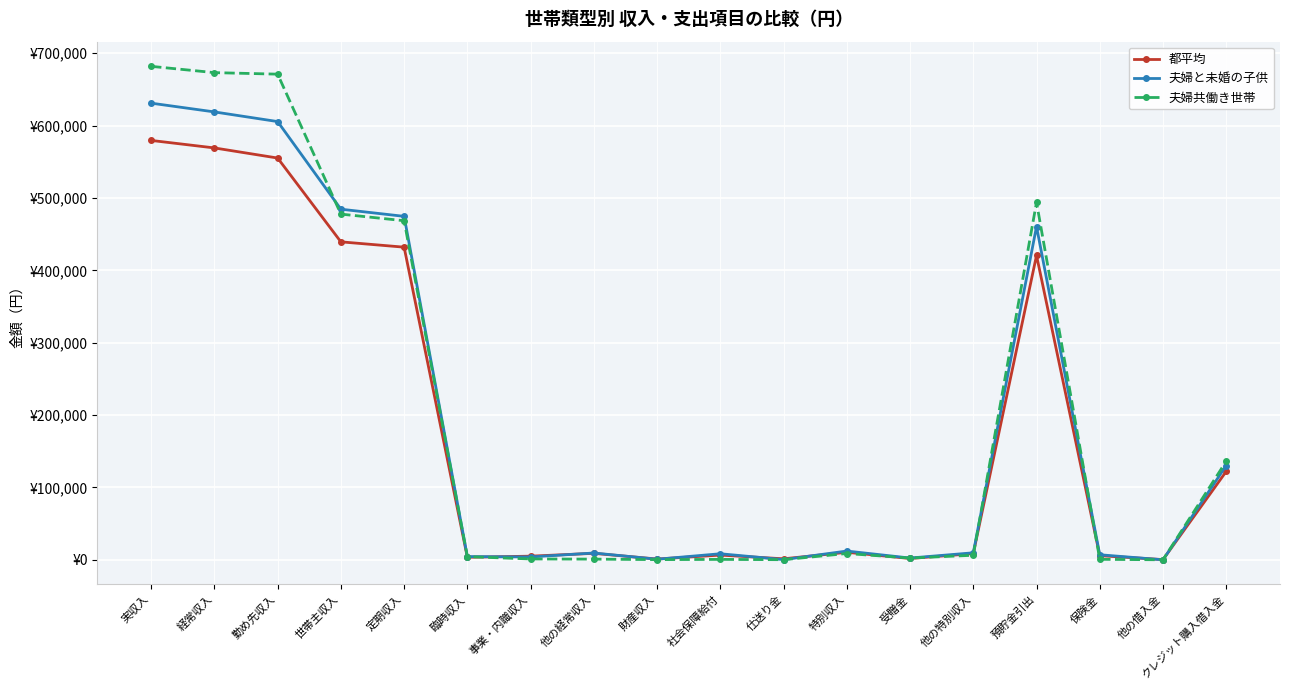

What is the difference between the maximum and minimum values in the 都平均 series?

579222